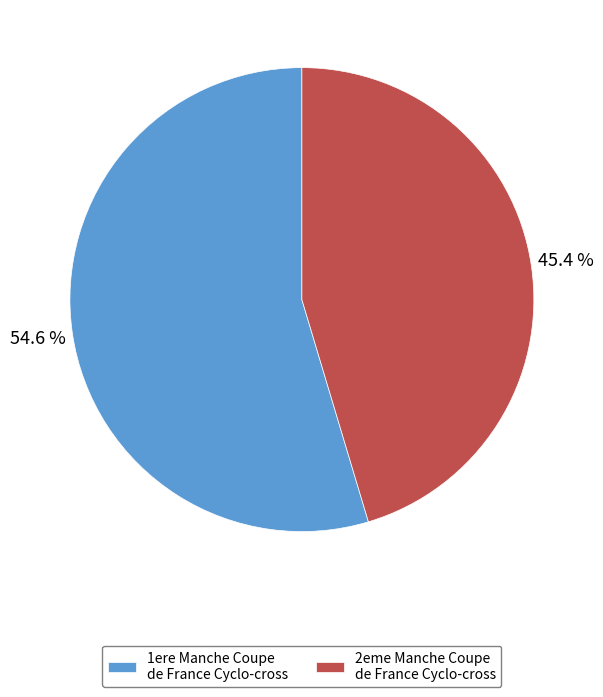

How many segments does this pie chart have?

2